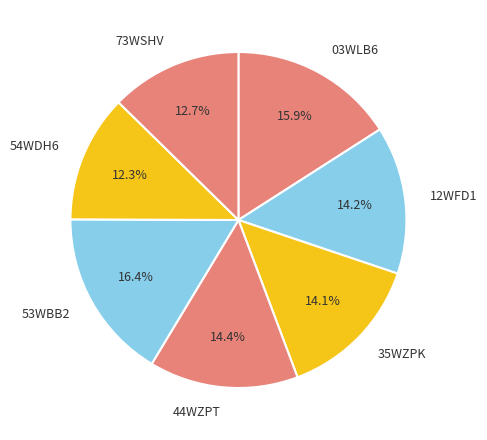

How many segments does this pie chart have?

7